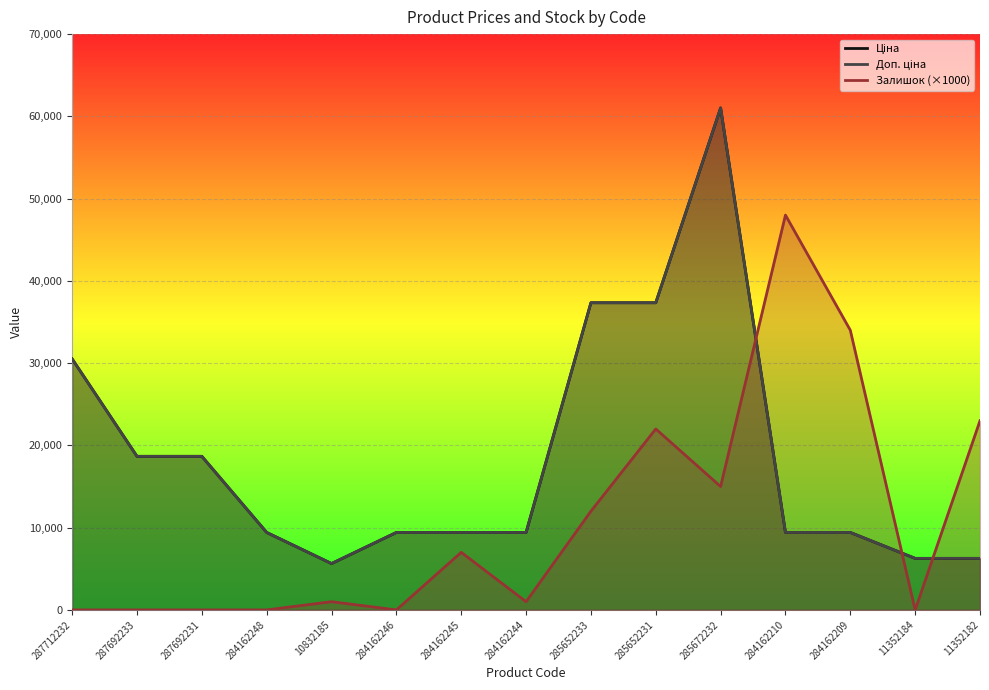

At which category is the sum across all series the highest?

285672232